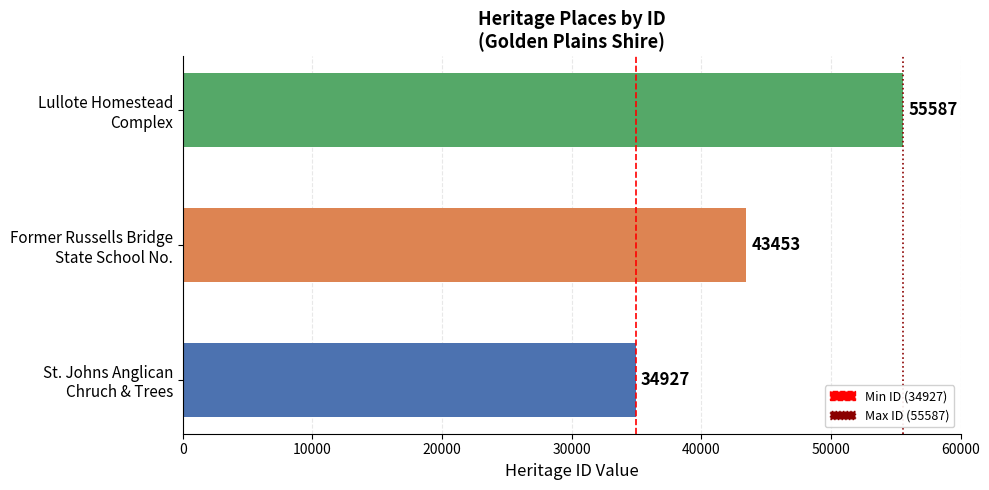

Where is the data nearest to the value 45257?

Former Russells Bridge
State School No.